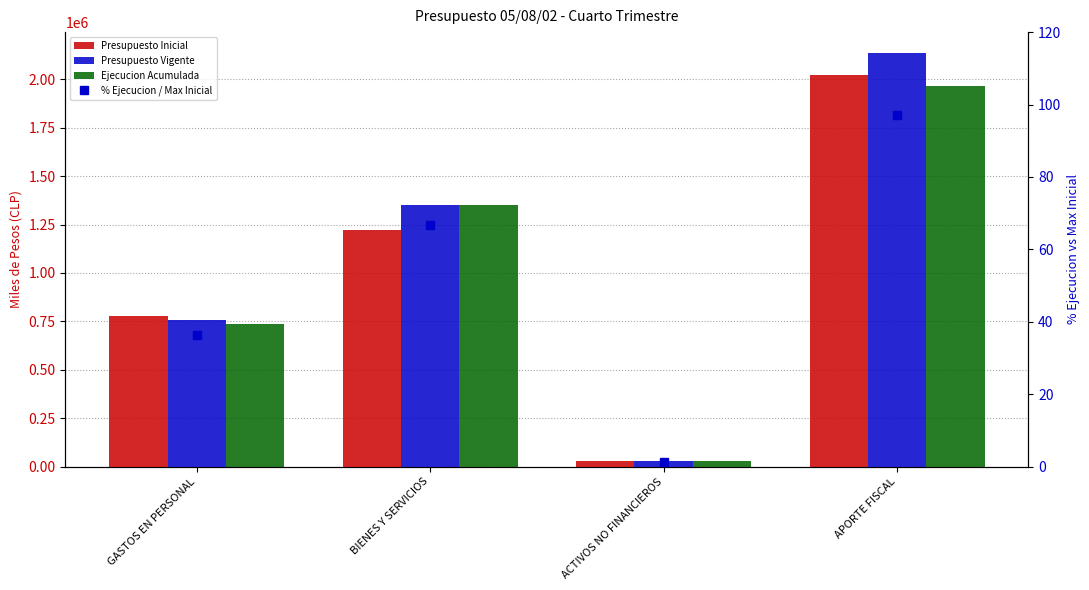

Read the Ejecucion Acumulada value at GASTOS EN PERSONAL.

734352.0